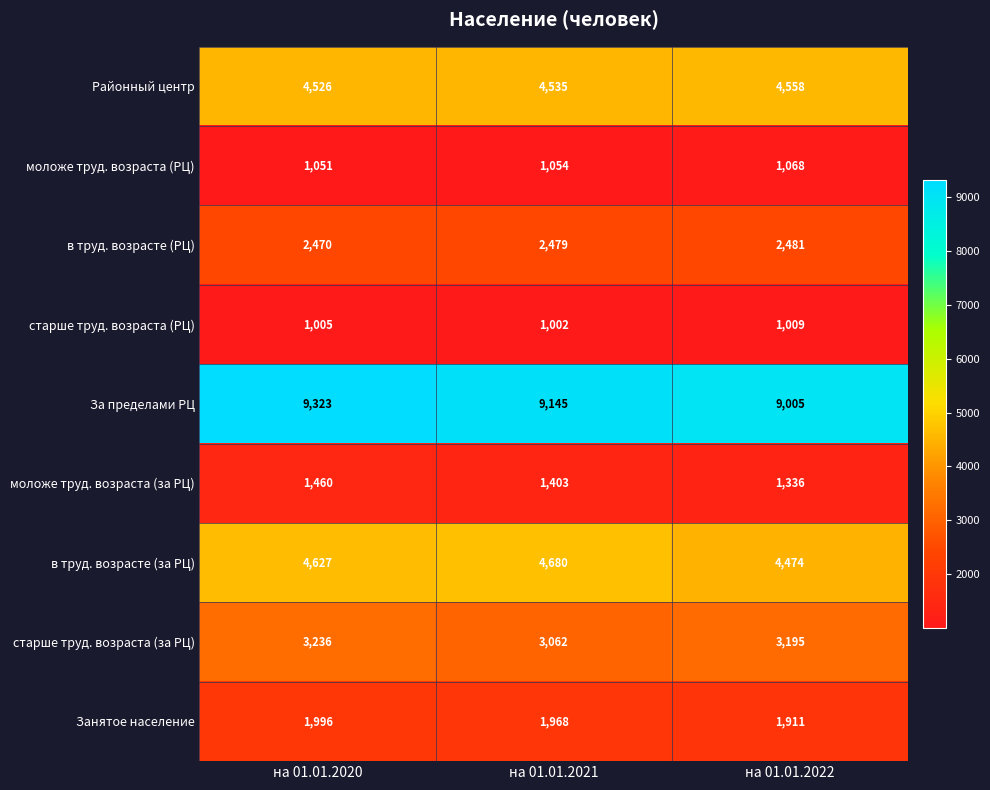

Between на 01.01.2020 and на 01.01.2021, which series saw the biggest shift?

За пределами РЦ